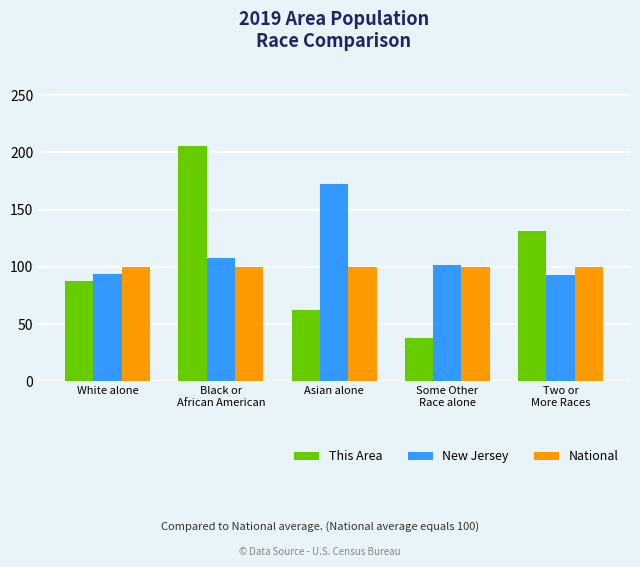

How many groups of bars are there?

5